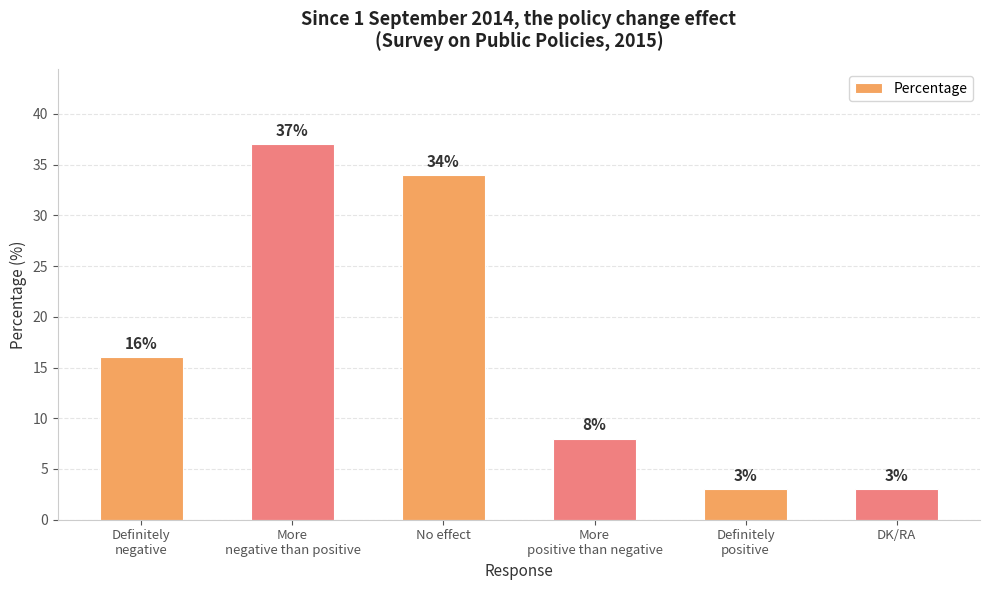

What is the sum of all values?

101